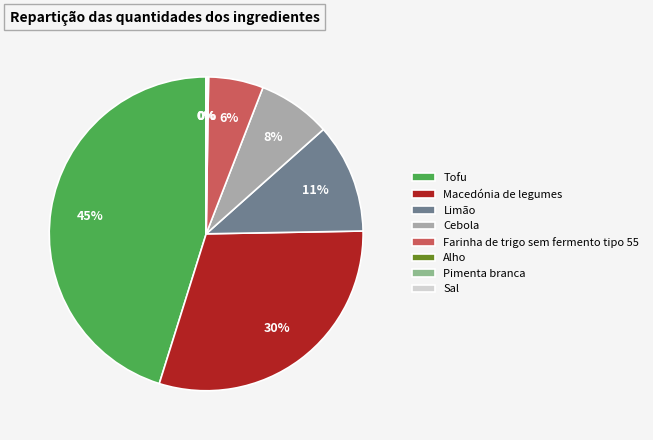

To the nearest percent, what is the difference between the largest and smallest slice percentages?

45%